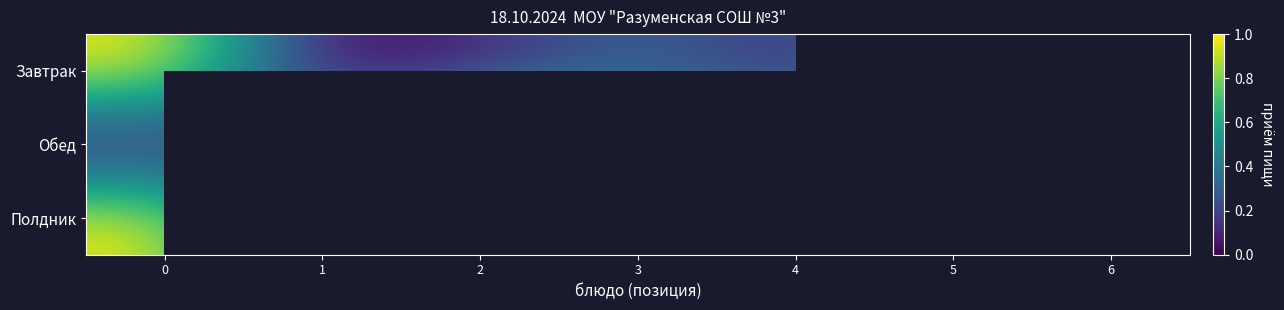

At 0, list the series in order from largest to smallest.

Завтрак, Полдник, Обед